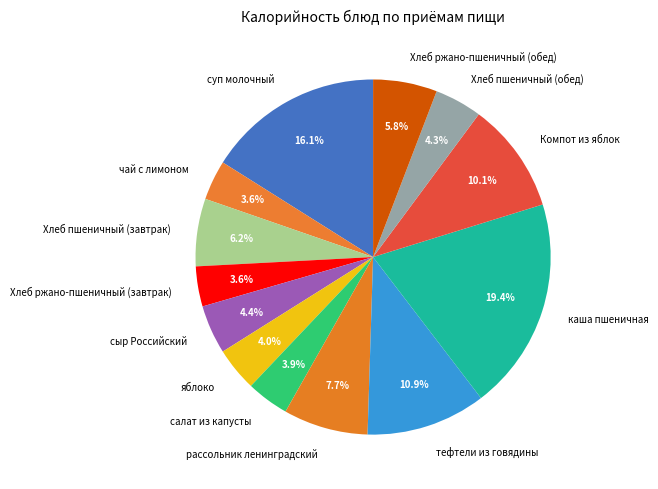

Which slice is the largest?

каша пшеничная